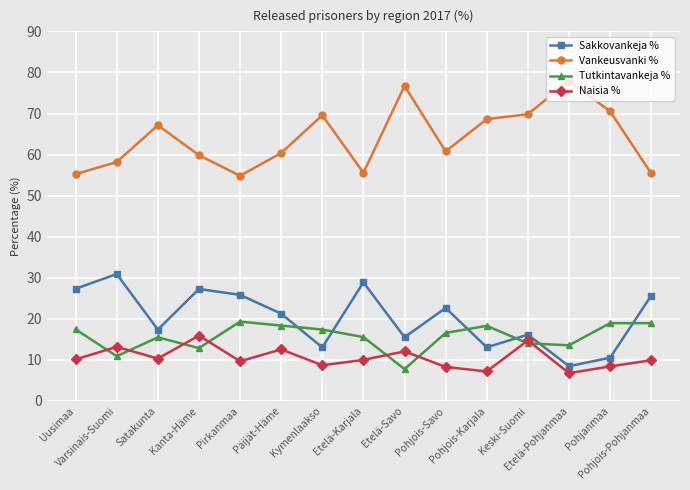

At how many categories does at least one series exceed 41?

15